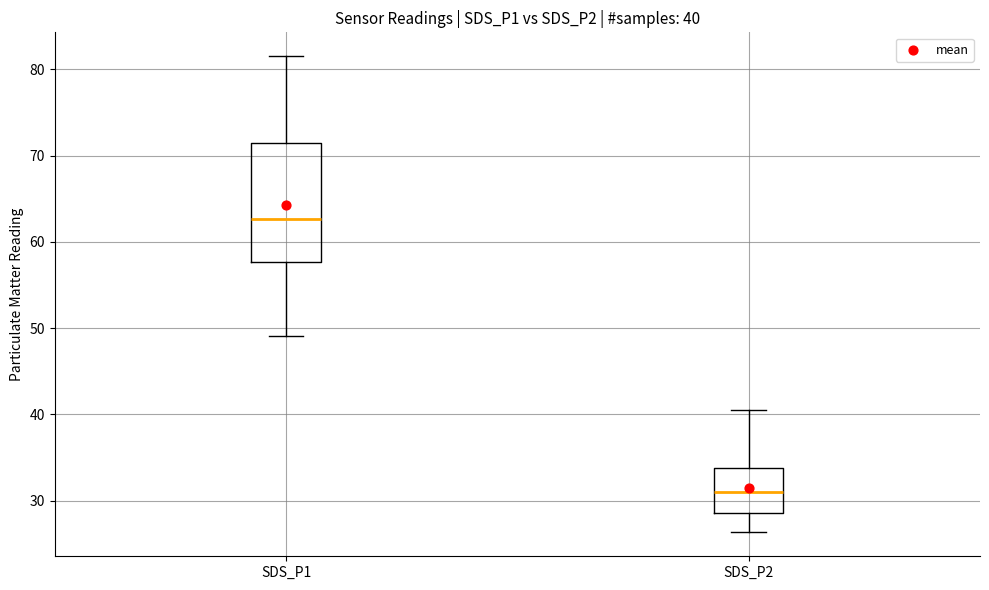

Which box is the tallest, from its lower edge to its upper edge?

SDS_P1